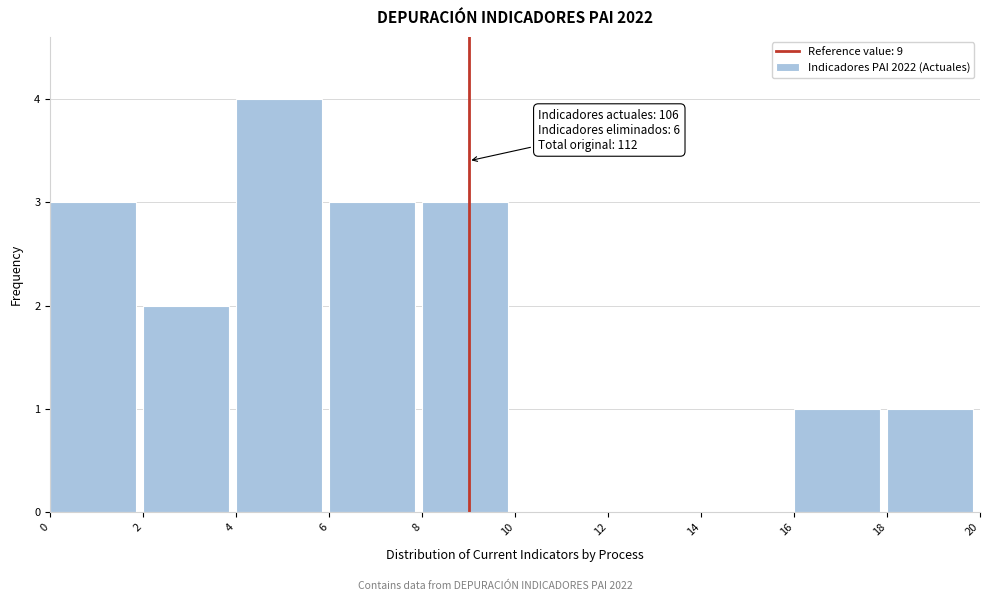

Over which range of the x-axis is the bar tallest?

4 to 6